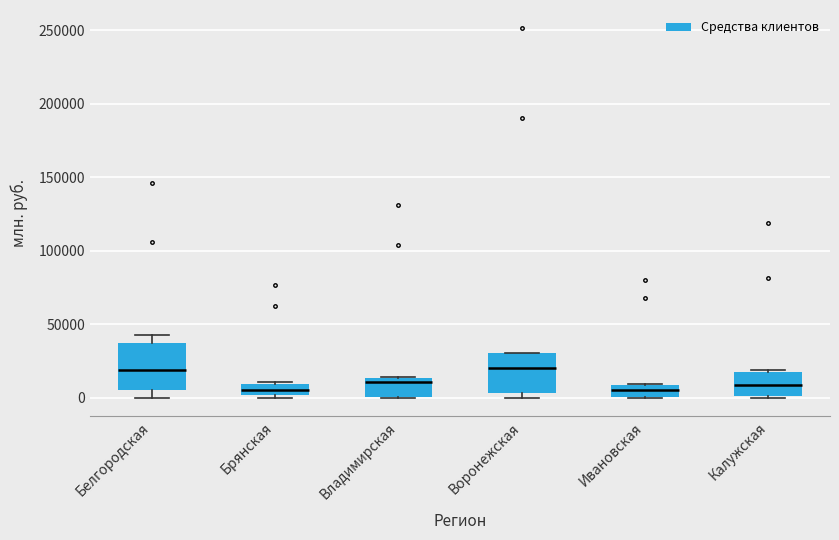

Where is the upper edge of the box for Воронежская on the y-axis? The values are not printed on the chart, so give them approximately, as read against the axis.

30000